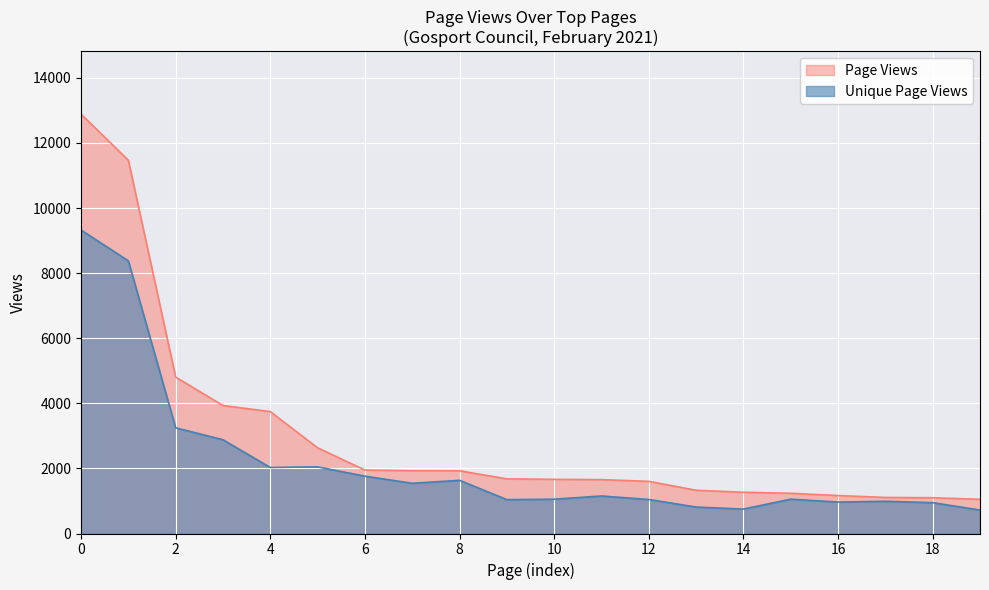

How many interior local peaks does the Unique Page Views series have?

5